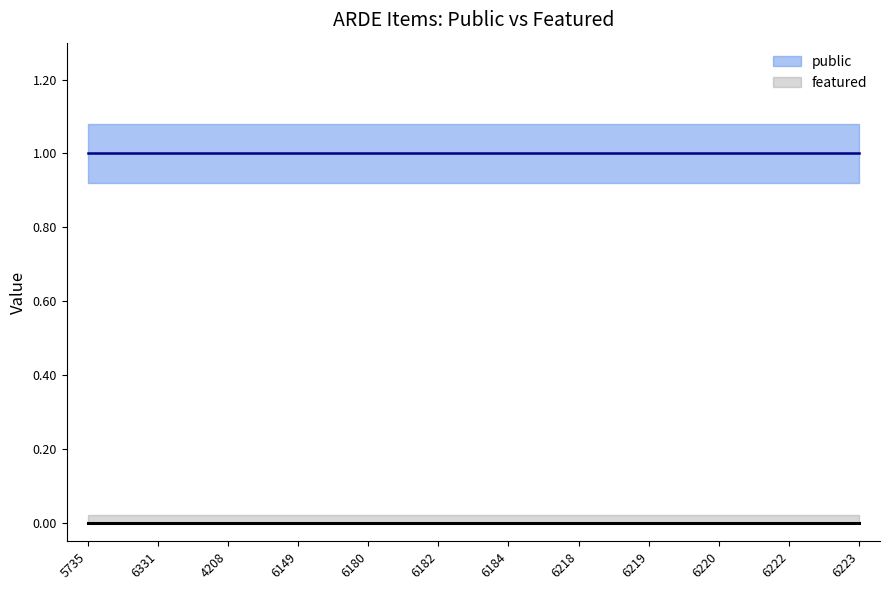

At 6223, list the series in order from largest to smallest.

public, featured